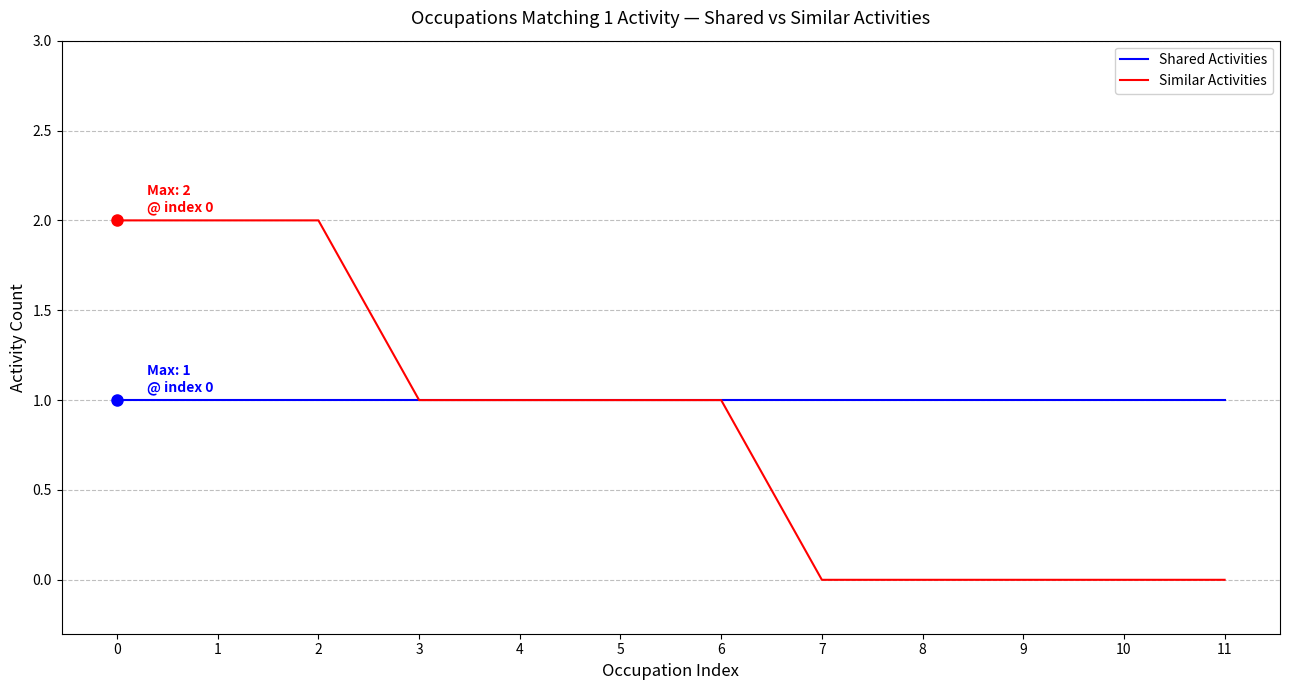

What is the sum of the Shared Activities values at 5 and 11?

2